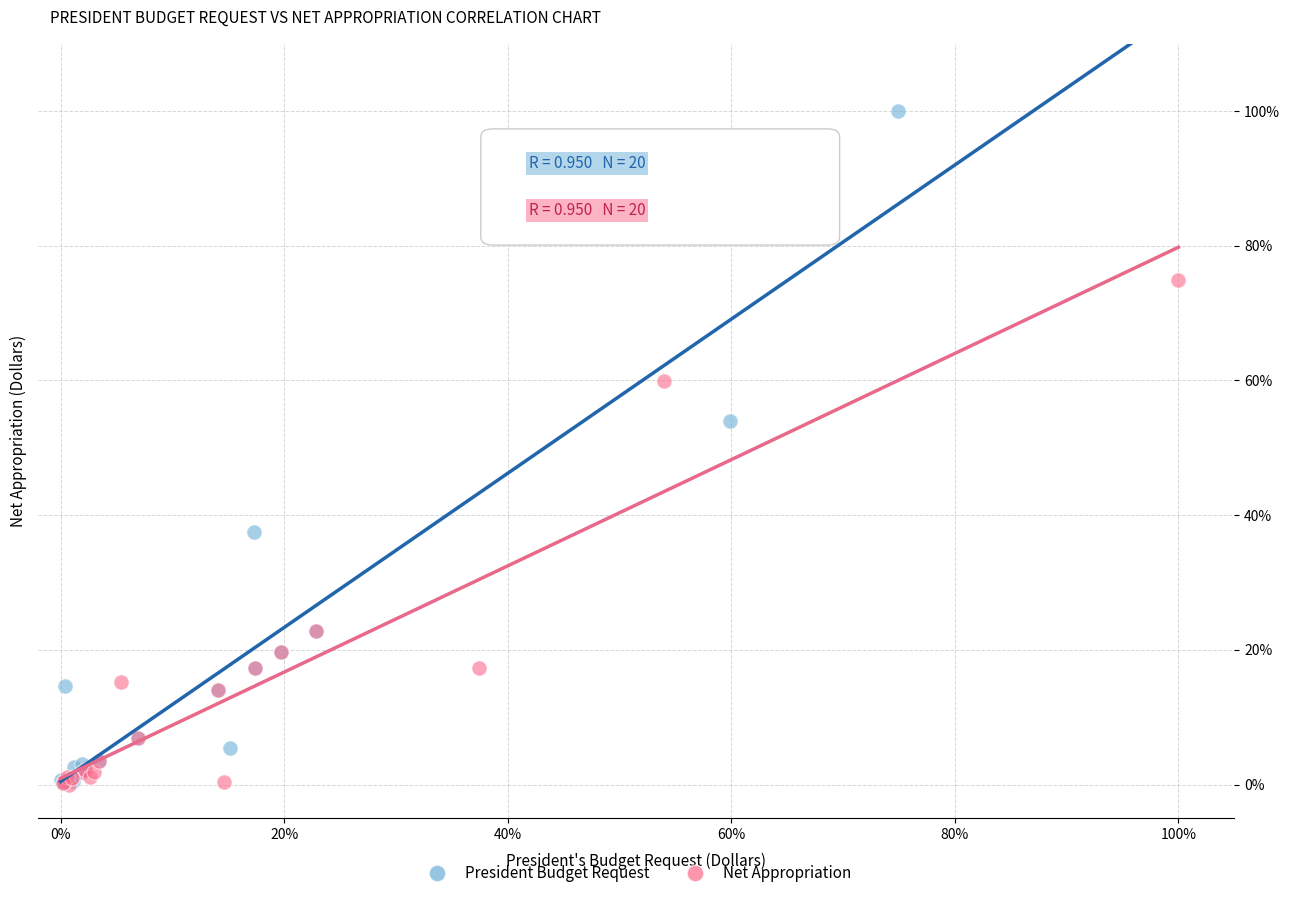

What are all the series names shown in the legend?

President Budget Request, Net Appropriation